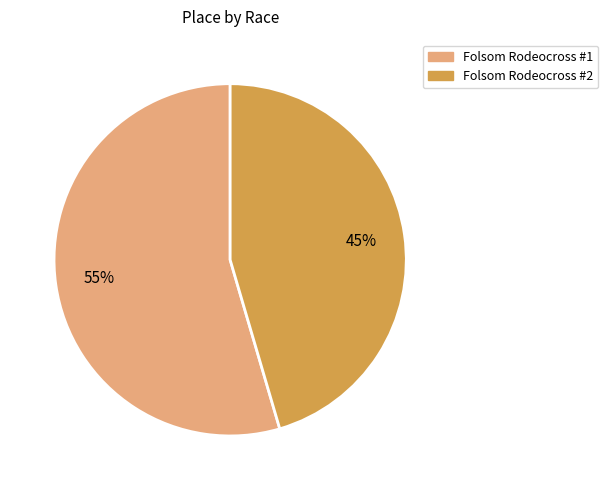

How many segments does this pie chart have?

2